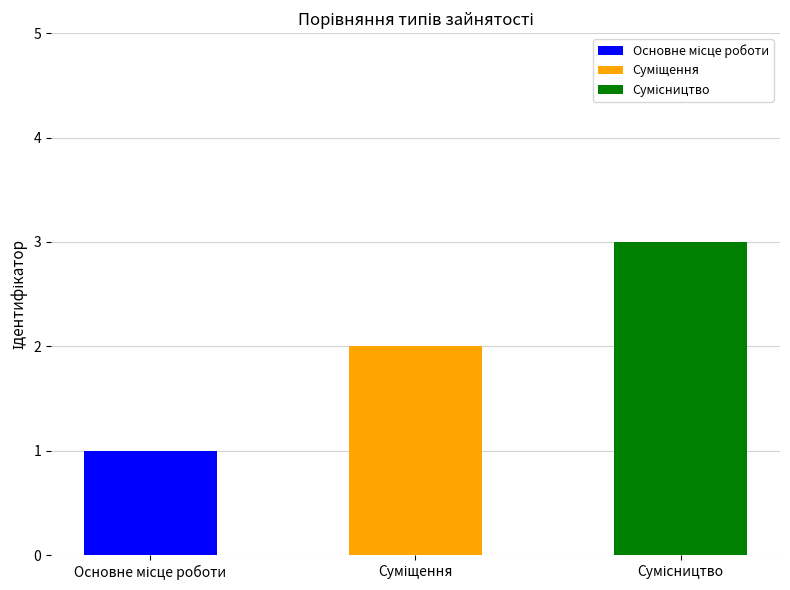

What is the label of the 1st bar from the left?

Основне місце роботи